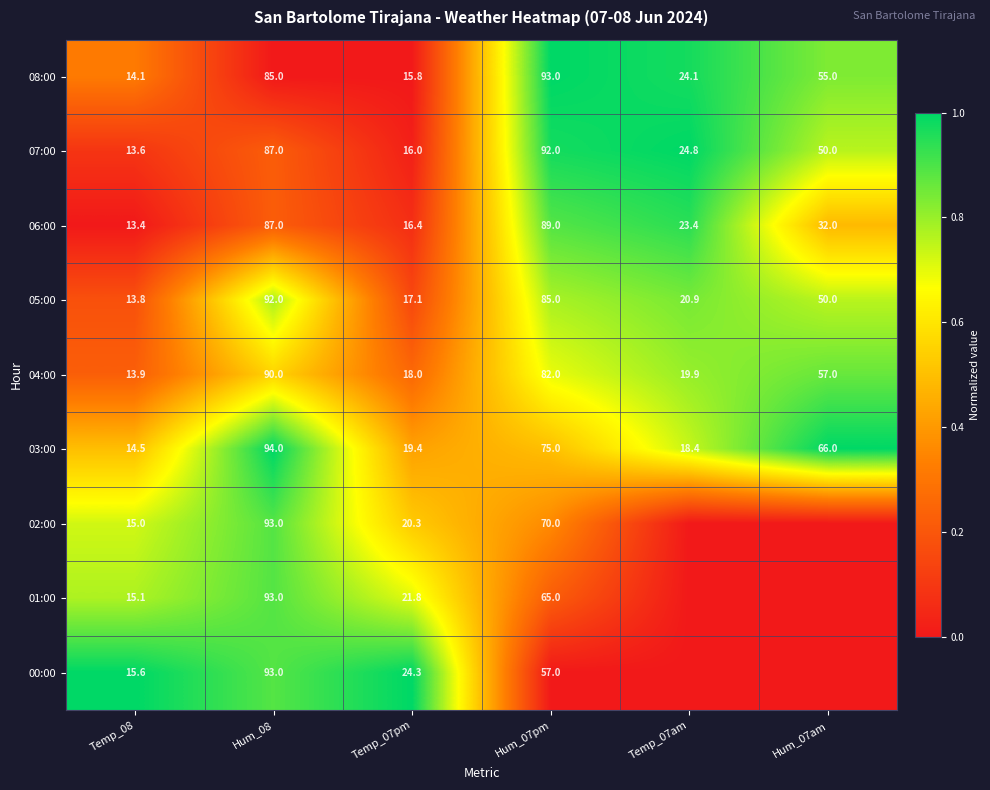

Is it true that 03:00 equals 1.8 at Hum_07am?

False